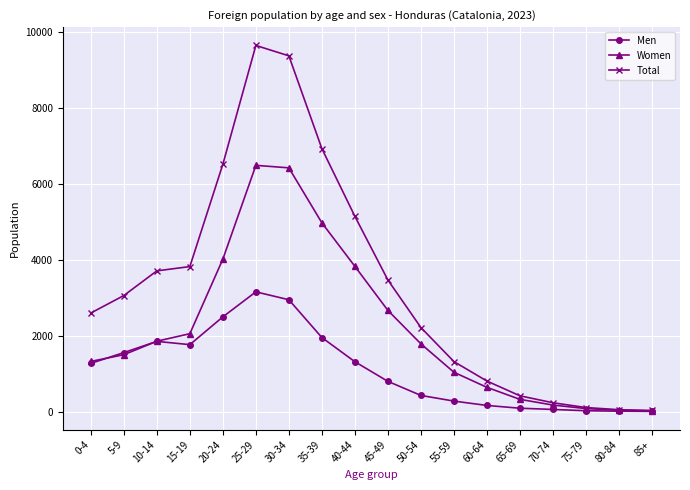

List the series in order of their overall mean, highest first.

Total, Women, Men